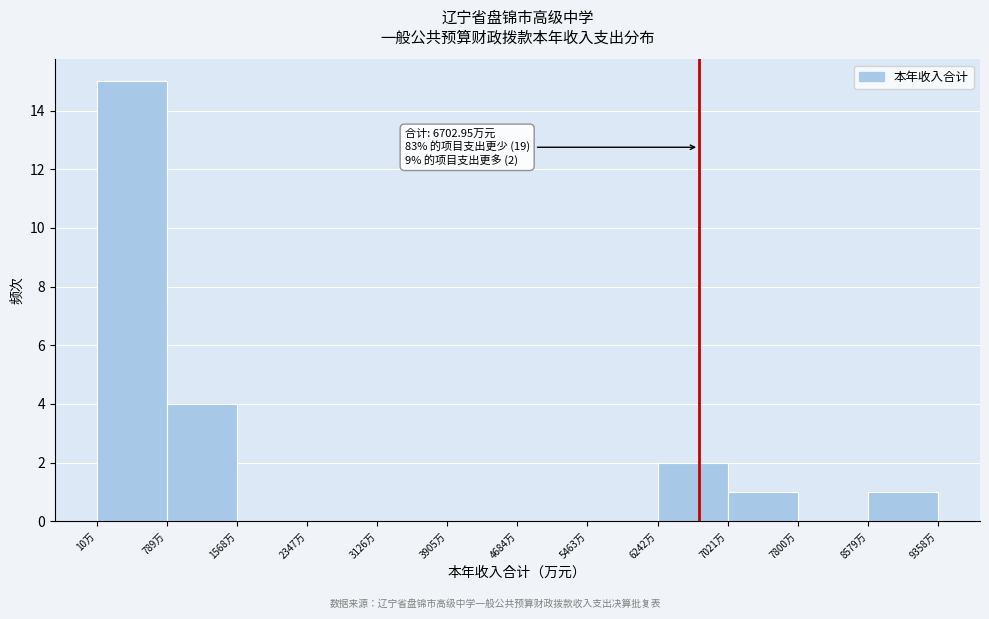

Which range on the x-axis has the tallest bar?

0 to 800